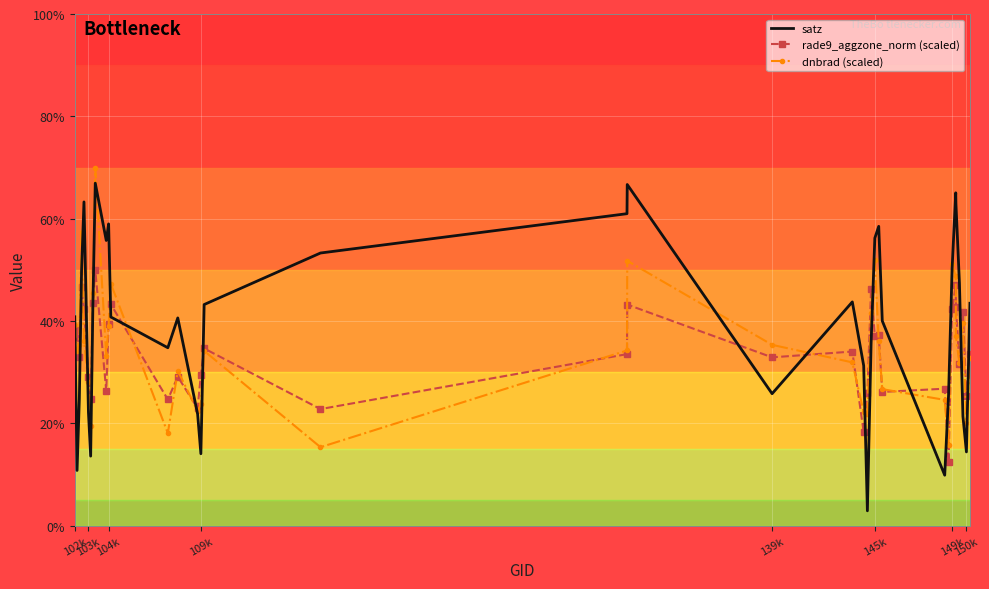

What is the maximum value for rade9_aggzone_norm (scaled)?

50.0